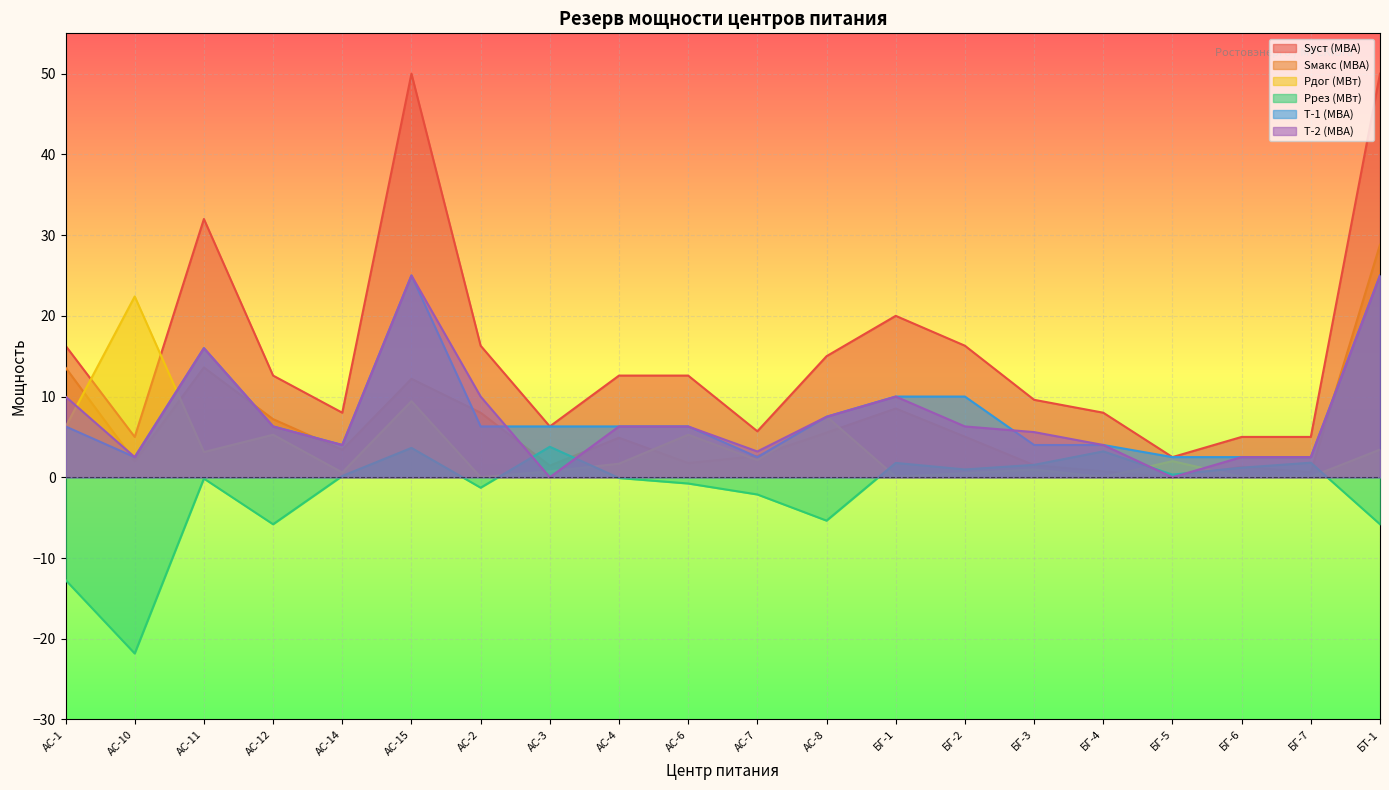

Reading left to right, list all the values displayed in this chart.

Sуст (МВА): 16.3	5.0	32.0	12.6	8.0	50.0	16.3	6.3	12.6	12.6	5.7	15.0	20.0	16.3	9.6	8.0	2.5	5.0	5.0	50.0
Sмакс (МВА): 13.6	2.0	13.6	7.2	3.4	12.2	8.0	1.4	4.9	1.8	2.6	5.5	8.5	5.0	1.5	0.7	0.0	1.3	0.6	28.8
Рдог (МВт): 6.2	22.4	3.1	5.3	0.6	9.4	0.0	0.7	1.7	5.3	2.1	7.5	0.1	0.5	1.0	0.0	2.0	0.0	0.1	3.4
Ррез (МВт): -12.7	-21.8	-0.2	-5.8	0.2	3.6	-1.3	3.8	-0.1	-0.8	-2.1	-5.4	1.8	1.0	1.5	3.2	0.3	1.2	1.8	-5.8
Т-1 (МВА): 6.3	2.5	16.0	6.3	4.0	25.0	6.3	6.3	6.3	6.3	2.5	7.5	10.0	10.0	4.0	4.0	2.5	2.5	2.5	25.0
Т-2 (МВА): 10.0	2.5	16.0	6.3	4.0	25.0	10.0	0.0	6.3	6.3	3.2	7.5	10.0	6.3	5.6	4.0	0.0	2.5	2.5	25.0